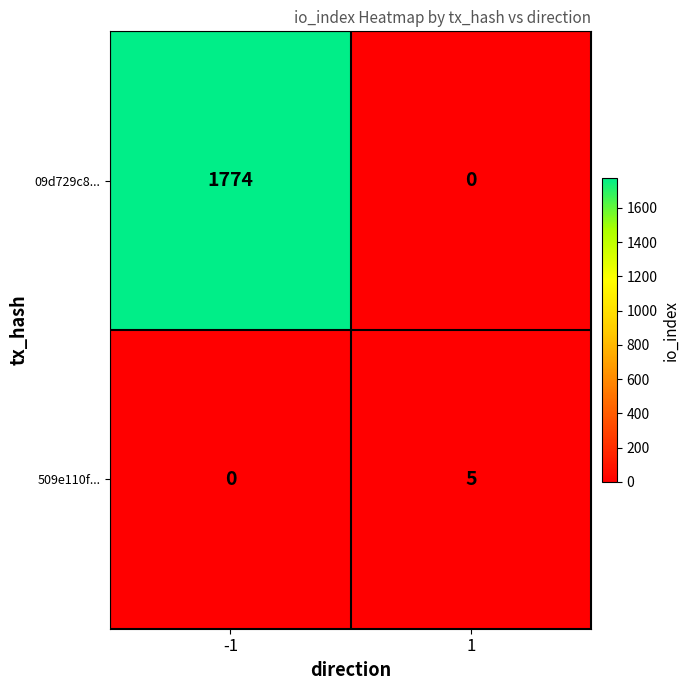

True or false: 09d729c8... has a value of 0 at 1.

True